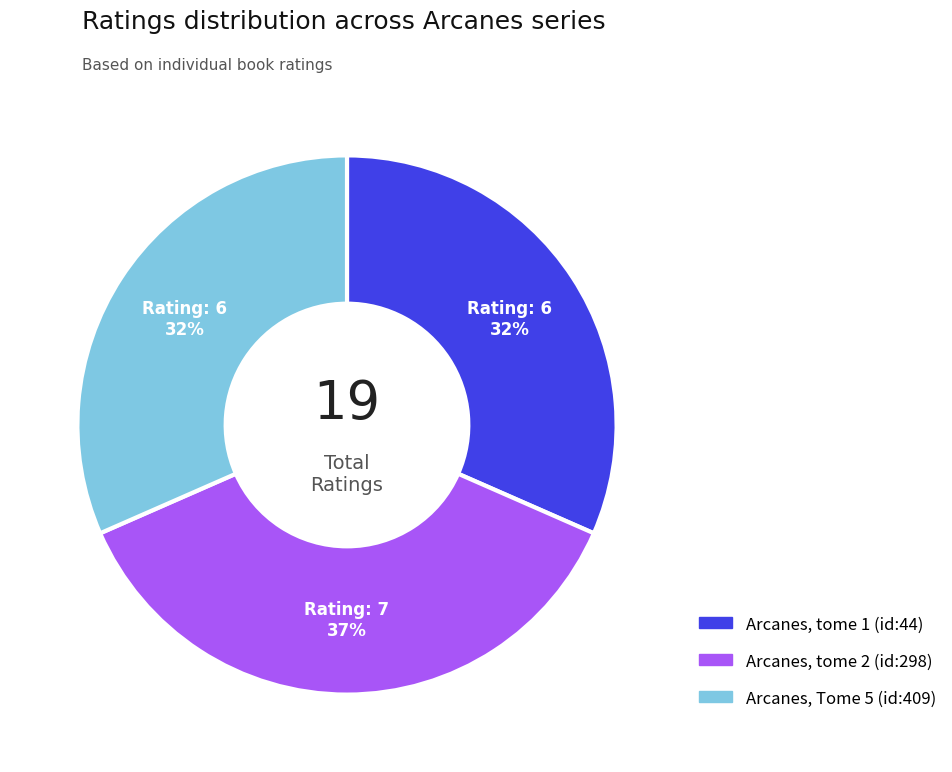

To the nearest percent, what is the difference between the largest and smallest slice percentages?

5%